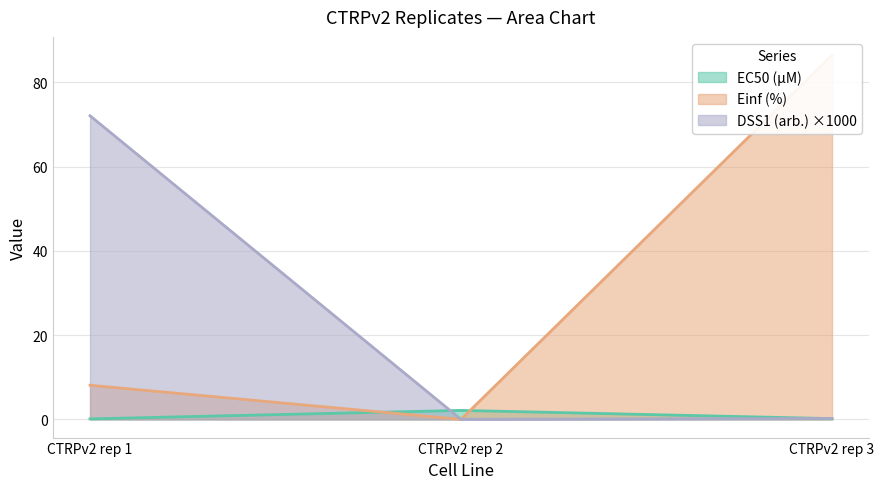

What is the difference between the maximum and minimum values in the EC50 (µM) series?

2.0